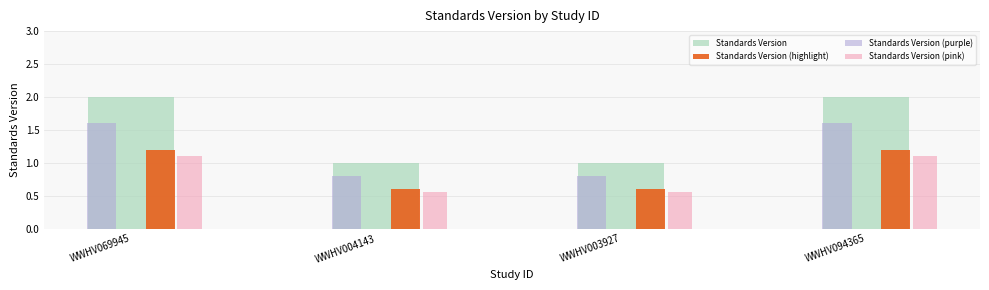

What is the label of the 4th bar from the right?

WWHV069945